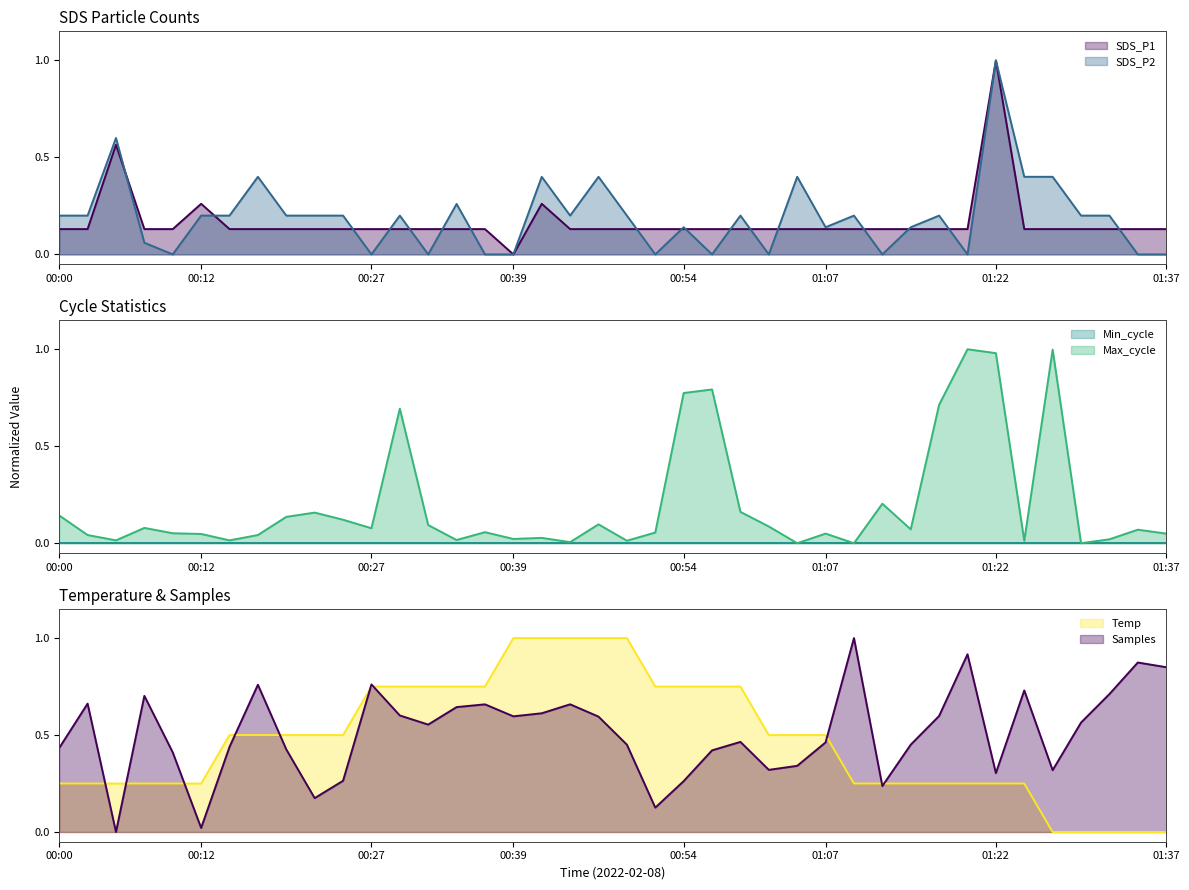

What is the label of the 40th point from the left?

01:37